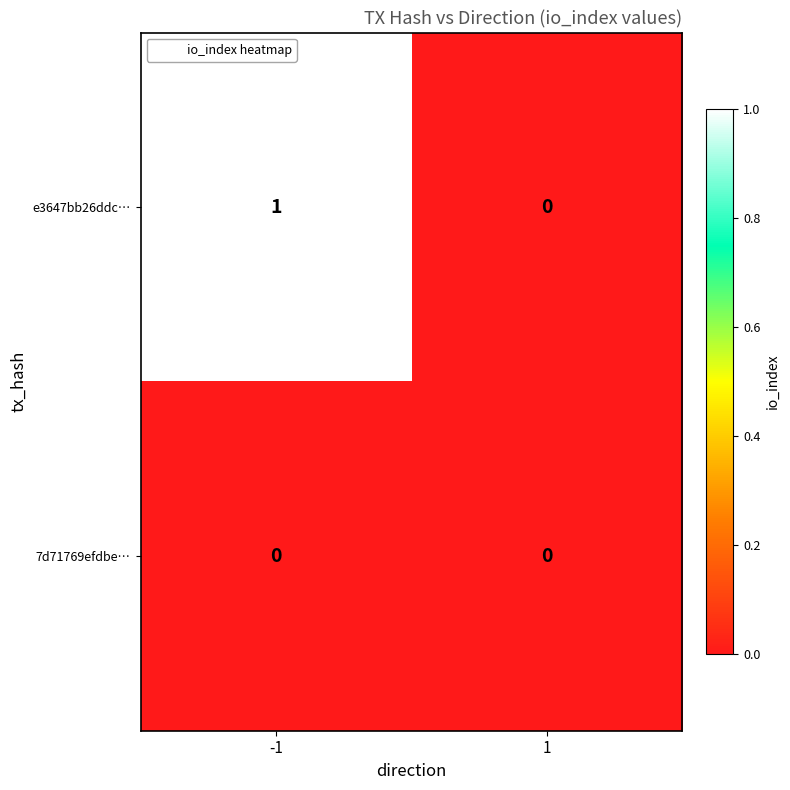

Which series has the largest range (max minus min)?

e3647bb26ddc…